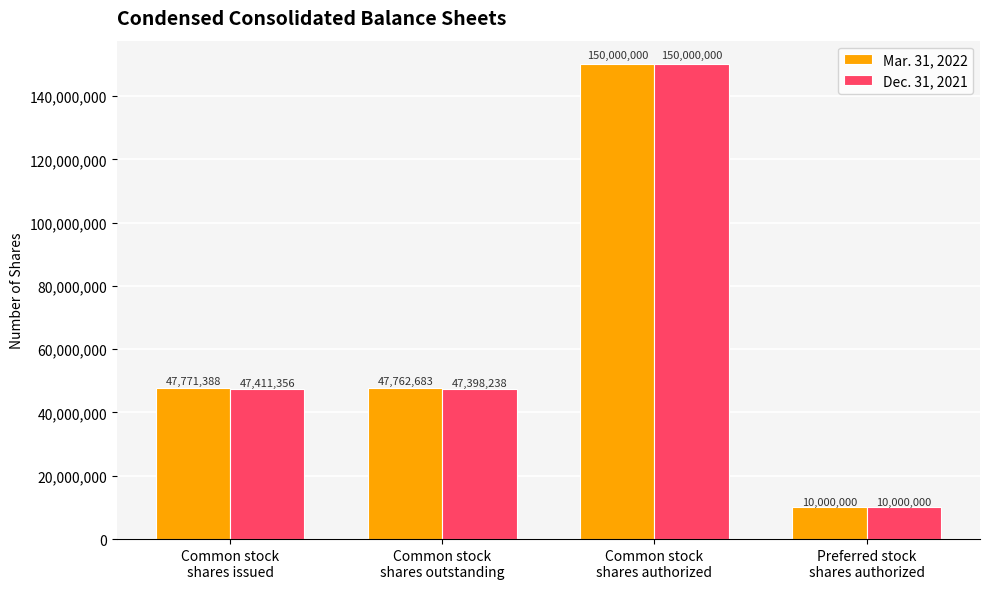

At how many categories does at least one series exceed 88749507?

1